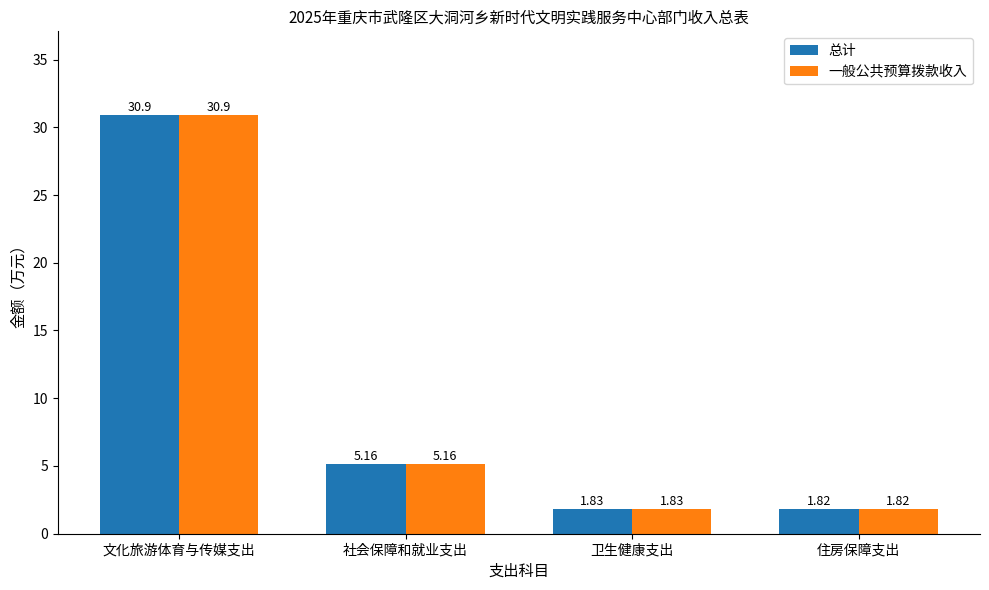

What is the label of the 4th bar from the right?

文化旅游体育与传媒支出